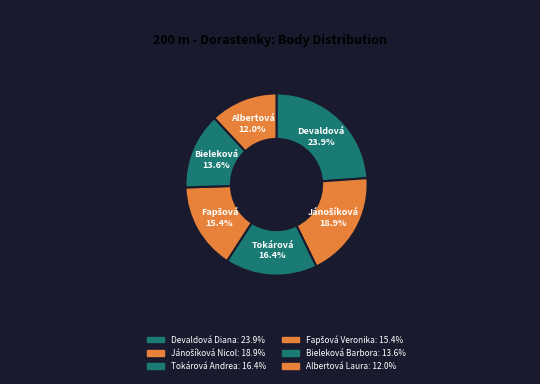

What portion of the pie excludes Albertová Laura?

88.0%